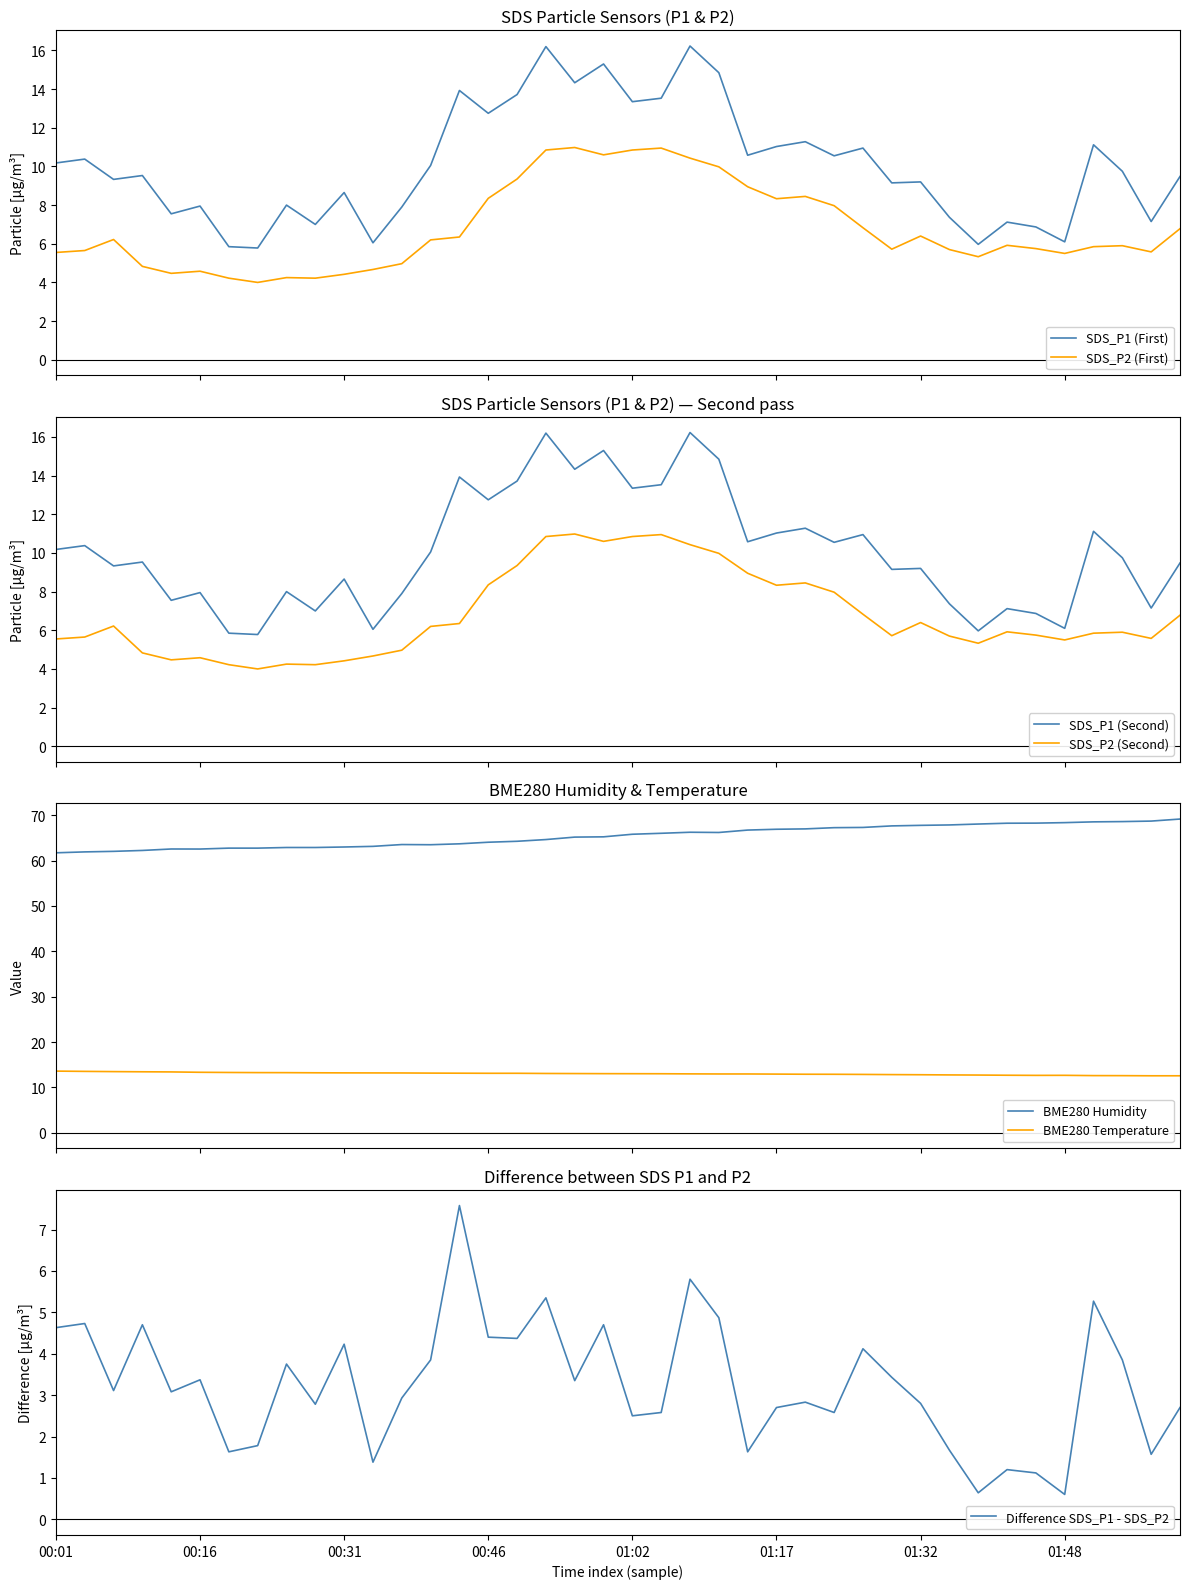

True or false: SDS_P1 (First) and SDS_P2 (First) intersect in this chart.

False